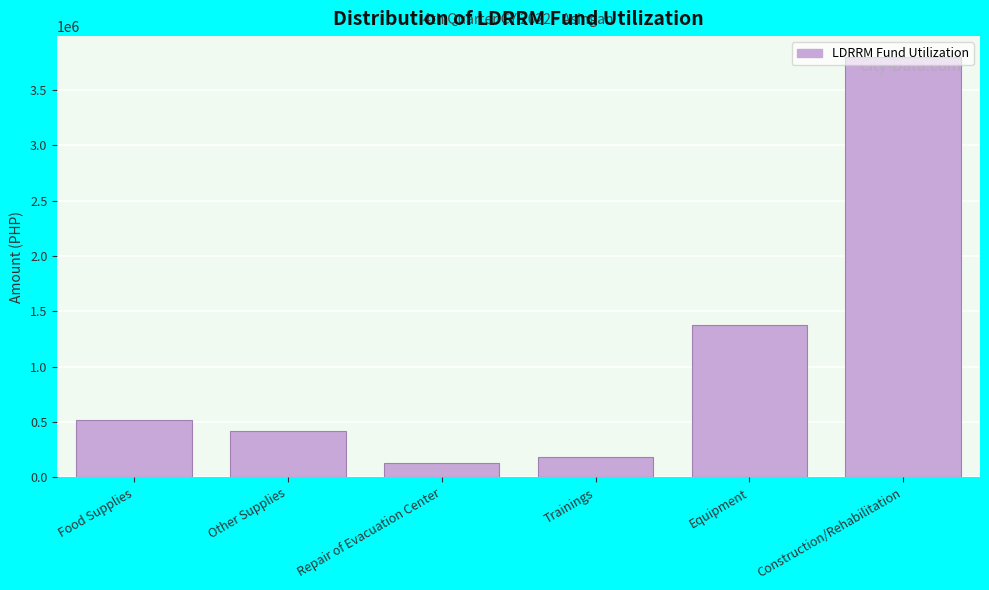

True or false: the data shows 207127.4 at Food Supplies.

False